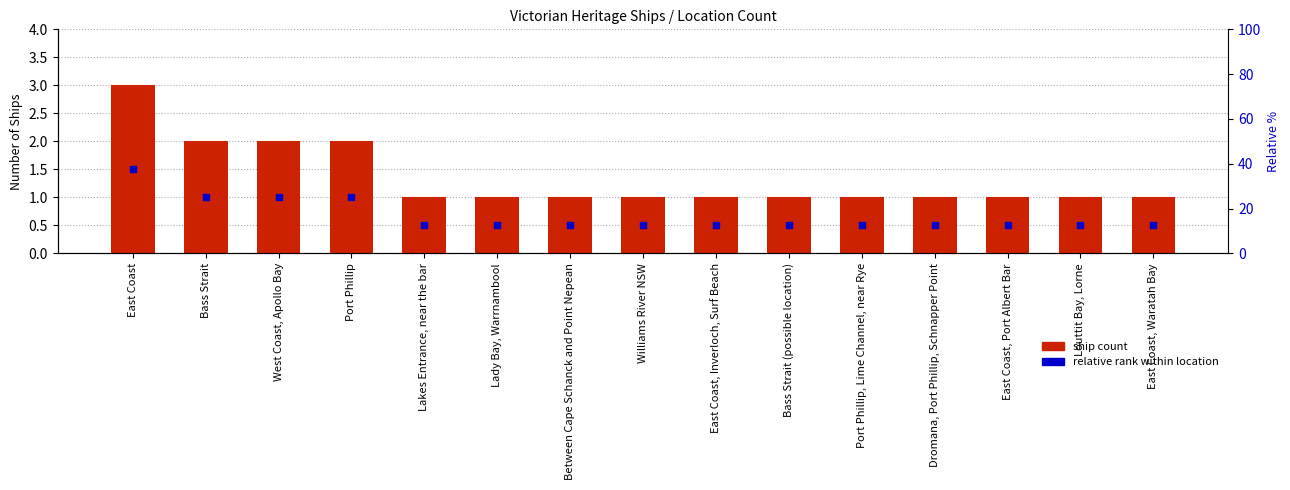

Which series has the largest total across all categories?

ship count